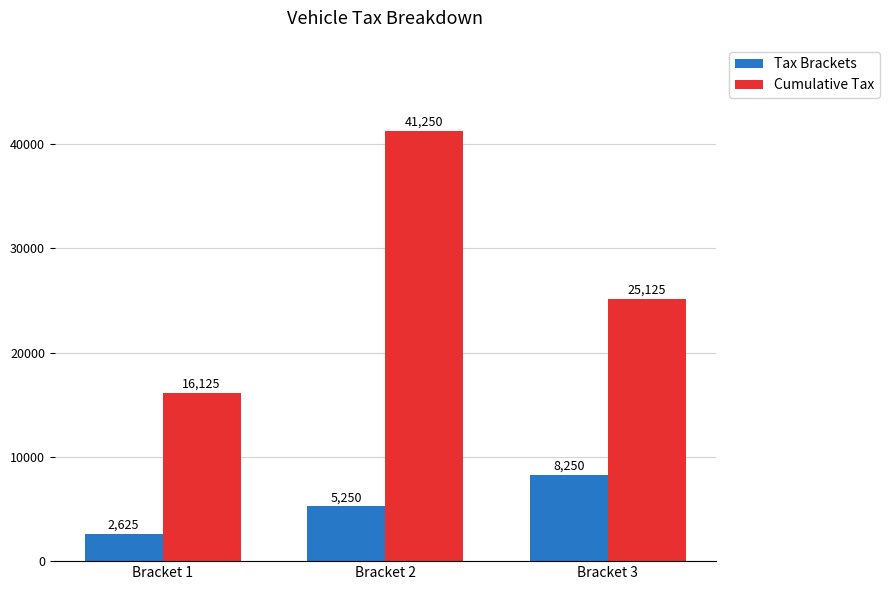

Which series has the largest range (max minus min)?

Cumulative Tax